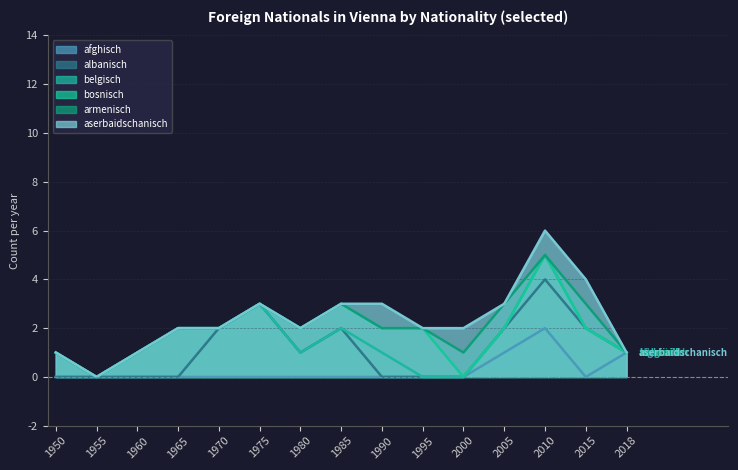

How many lines are shown in the chart?

6